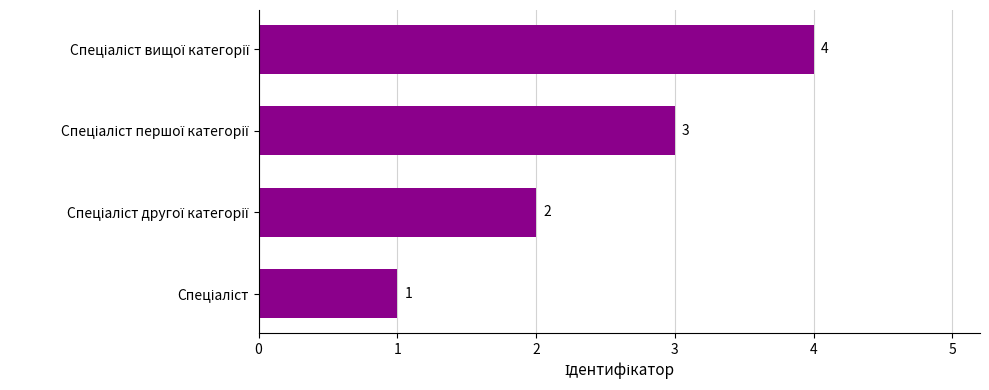

How many data points does each series have?

4